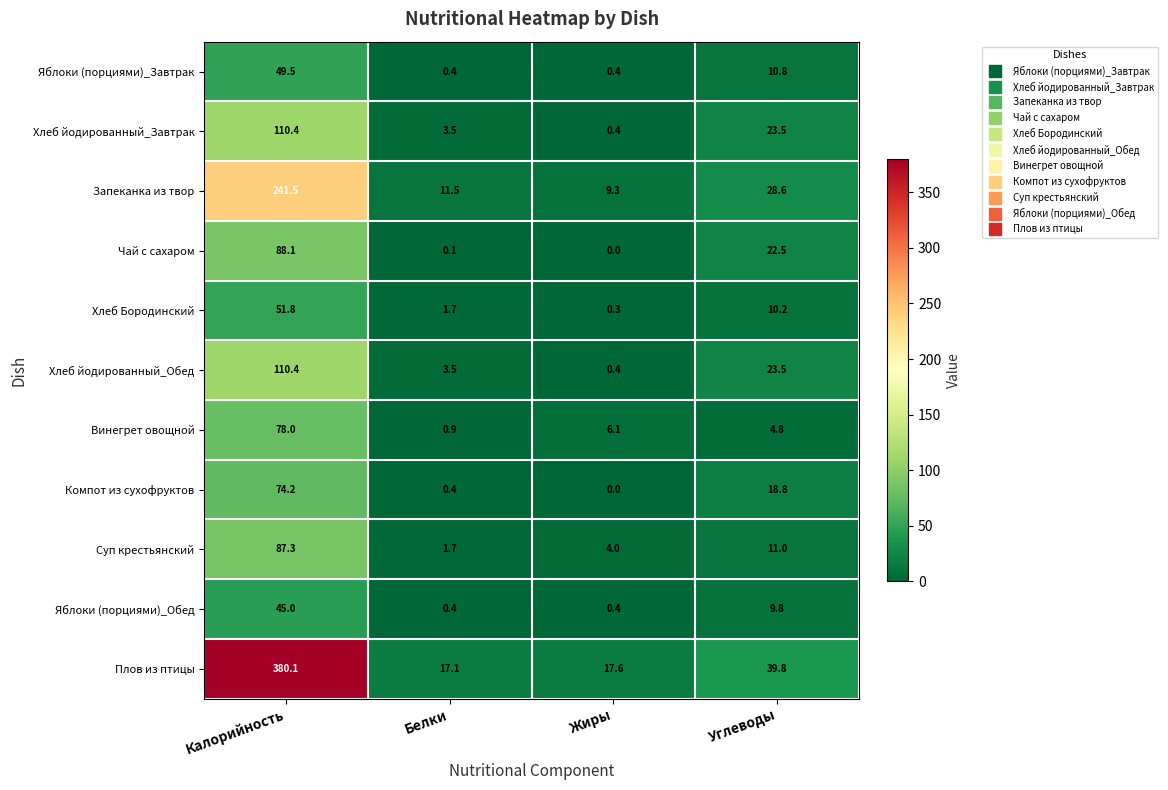

What is the difference between the second highest and second lowest values in the Хлеб Бородинский series?

8.5